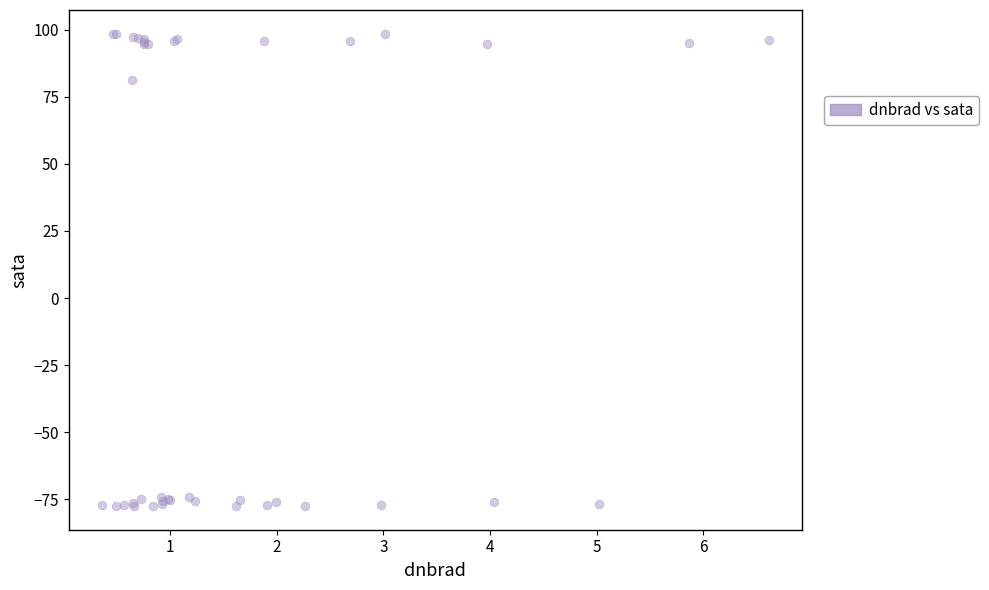

What Y value in the scatter plot is closest to 10?

81.3